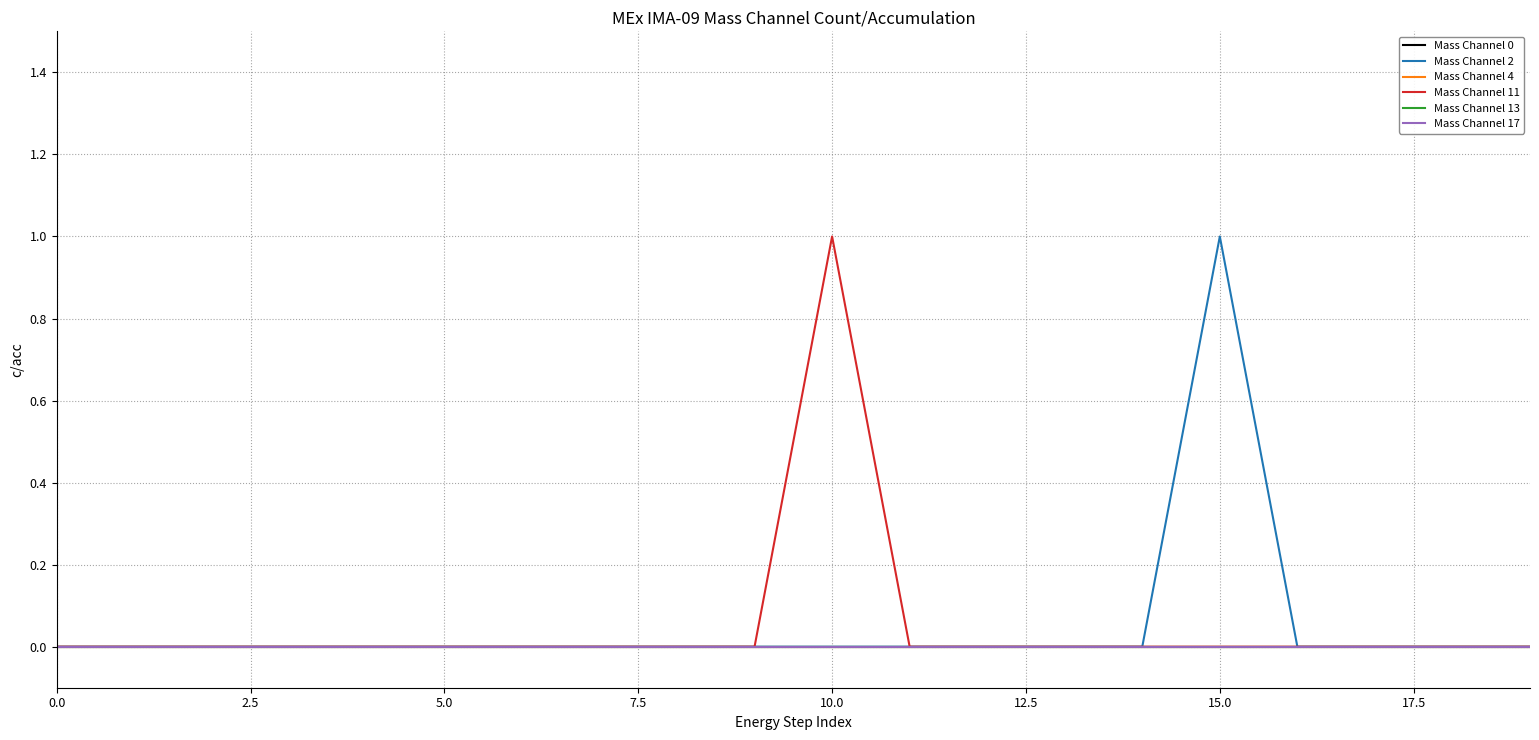

Does the chart have visible grid lines?

Yes